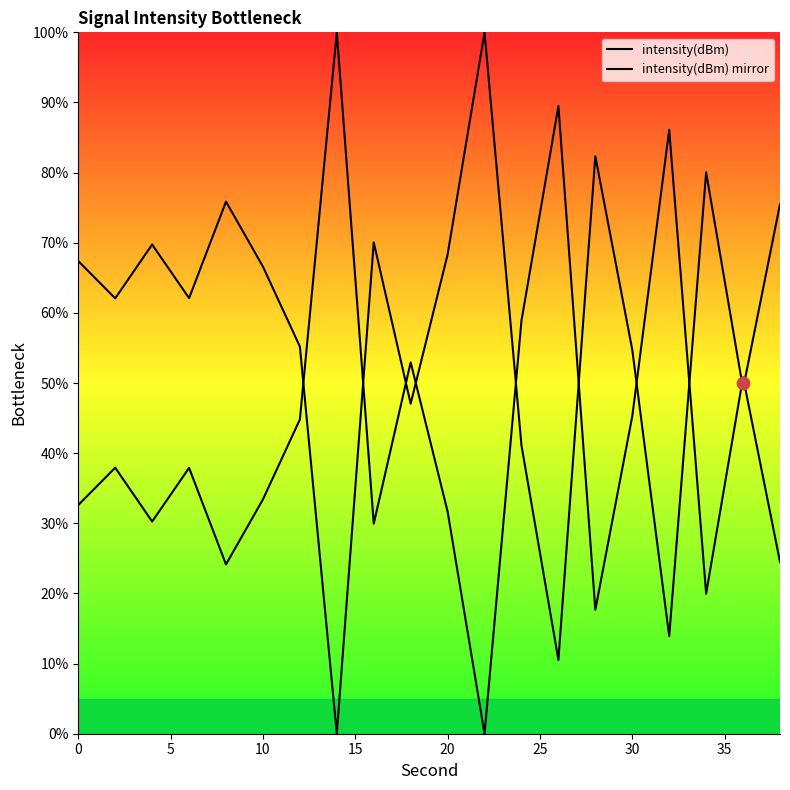

Which series contains the lowest Y value?

intensity(dBm)